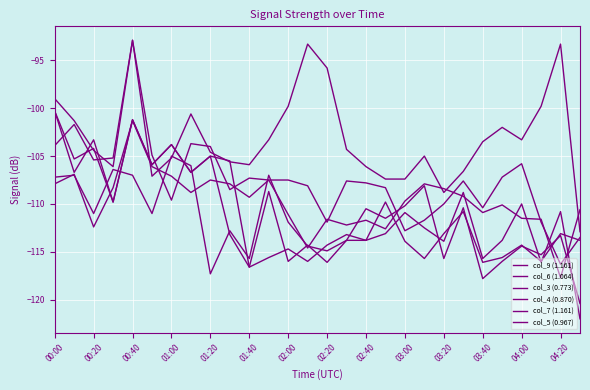

How many data points in col_3 (0.773) are above -104?

13